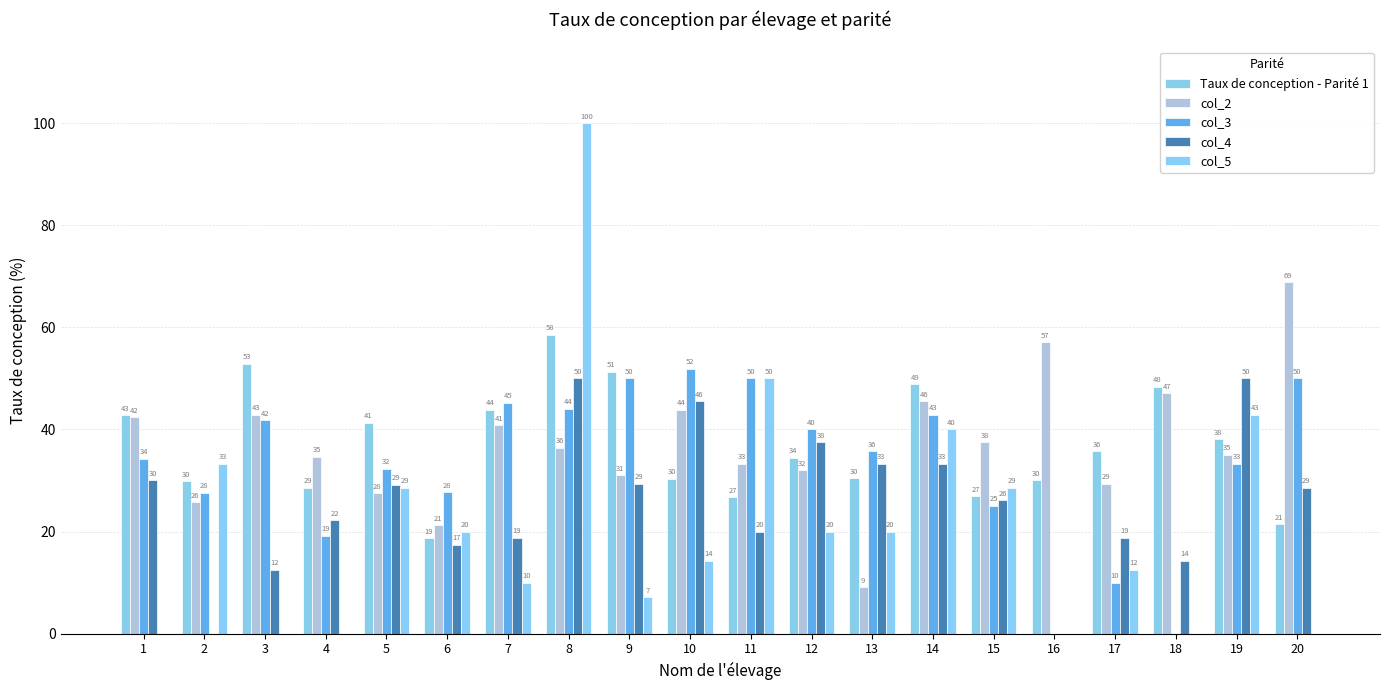

At which category does the chart reach its minimum across all series?

16